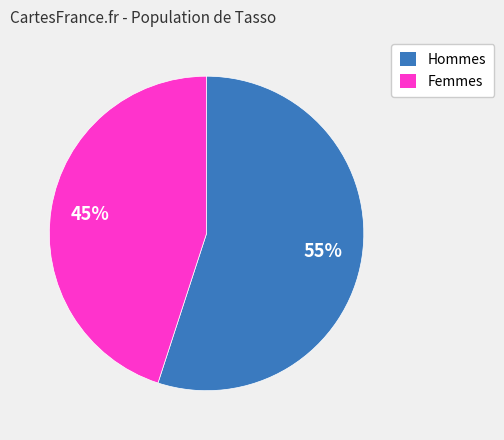

To the nearest percent, what is the difference between the largest and smallest slice percentages?

10%